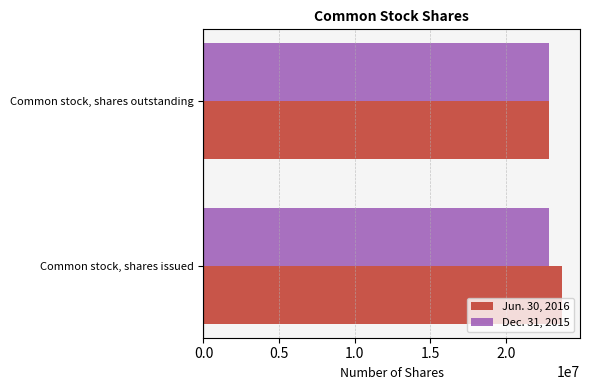

What is the sum of all Dec. 31, 2015 values?

45627618